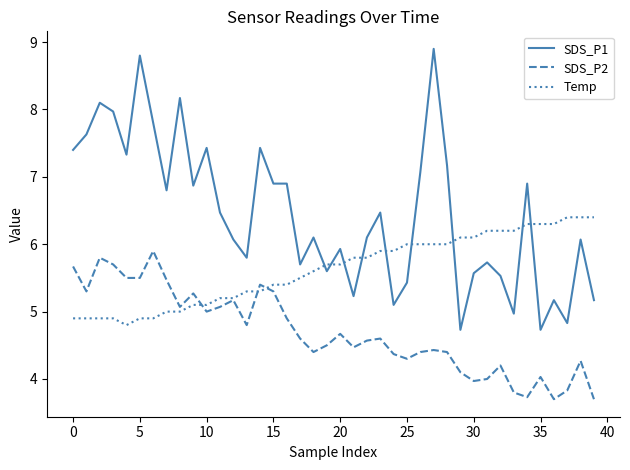

What is the greatest value displayed?

8.9